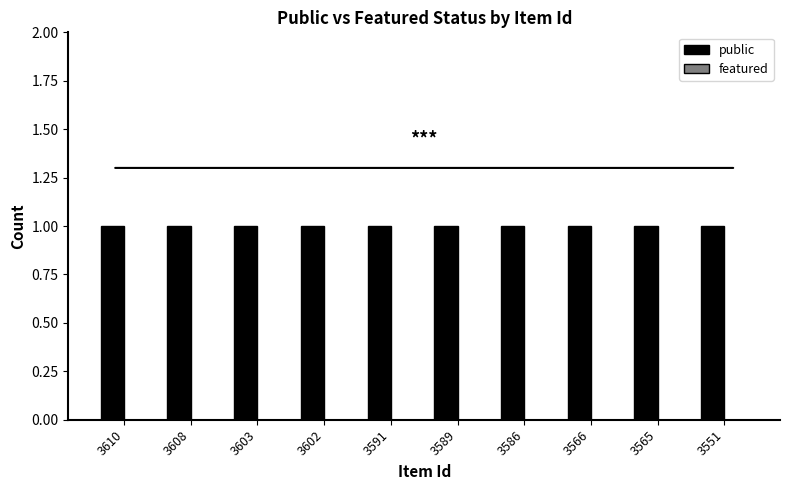

What is the spread (max minus min) of values at 3610?

1